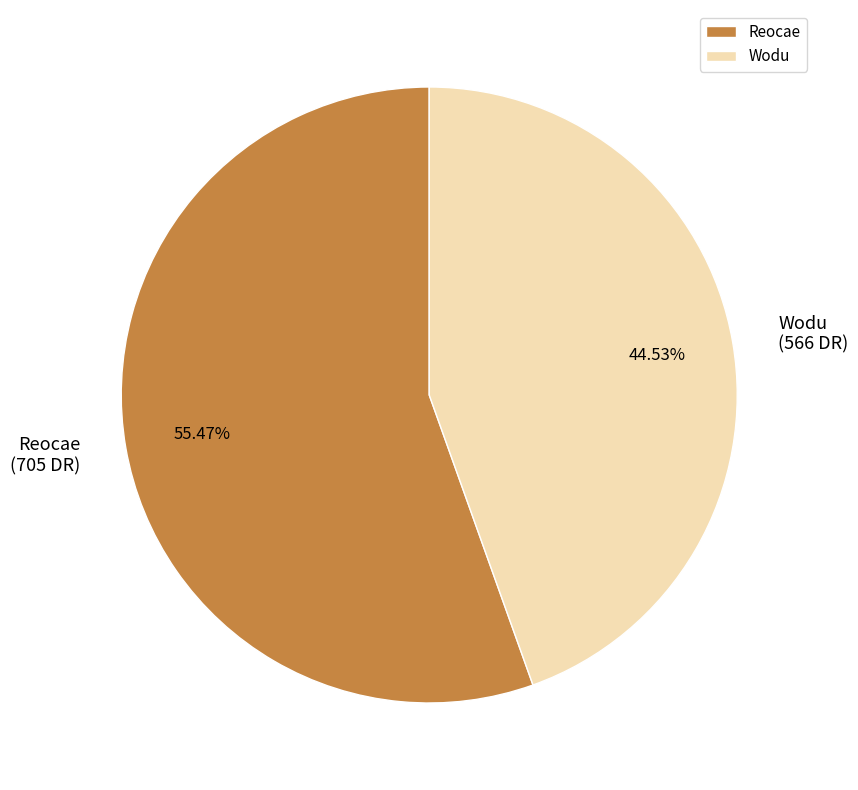

Does Reocae account for over 50% of the chart?

Yes